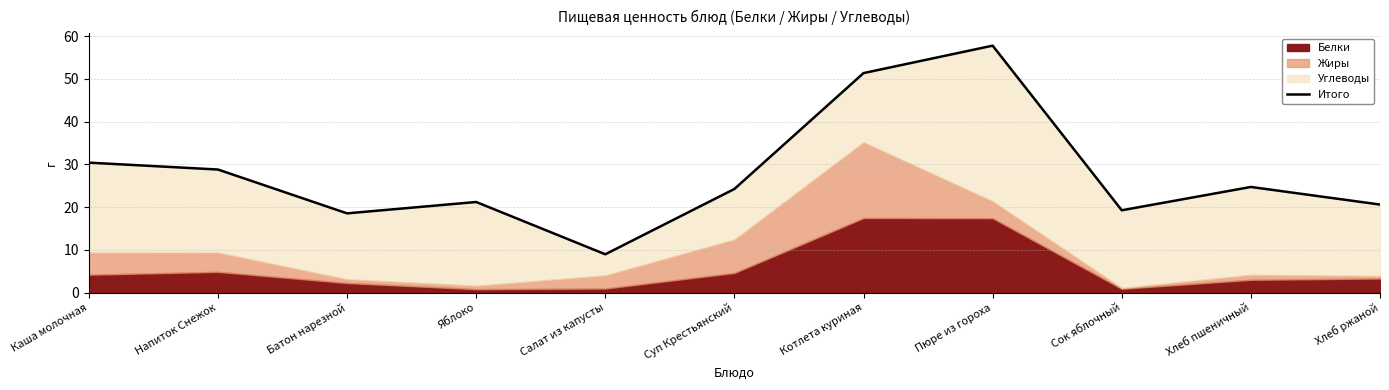

Rank the categories by value from highest to lowest.

Пюре из гороха, Котлета куриная, Каша молочная, Напиток Снежок, Хлеб пшеничный, Суп Крестьянский, Яблоко, Хлеб ржаной, Сок яблочный, Батон нарезной, Салат из капусты